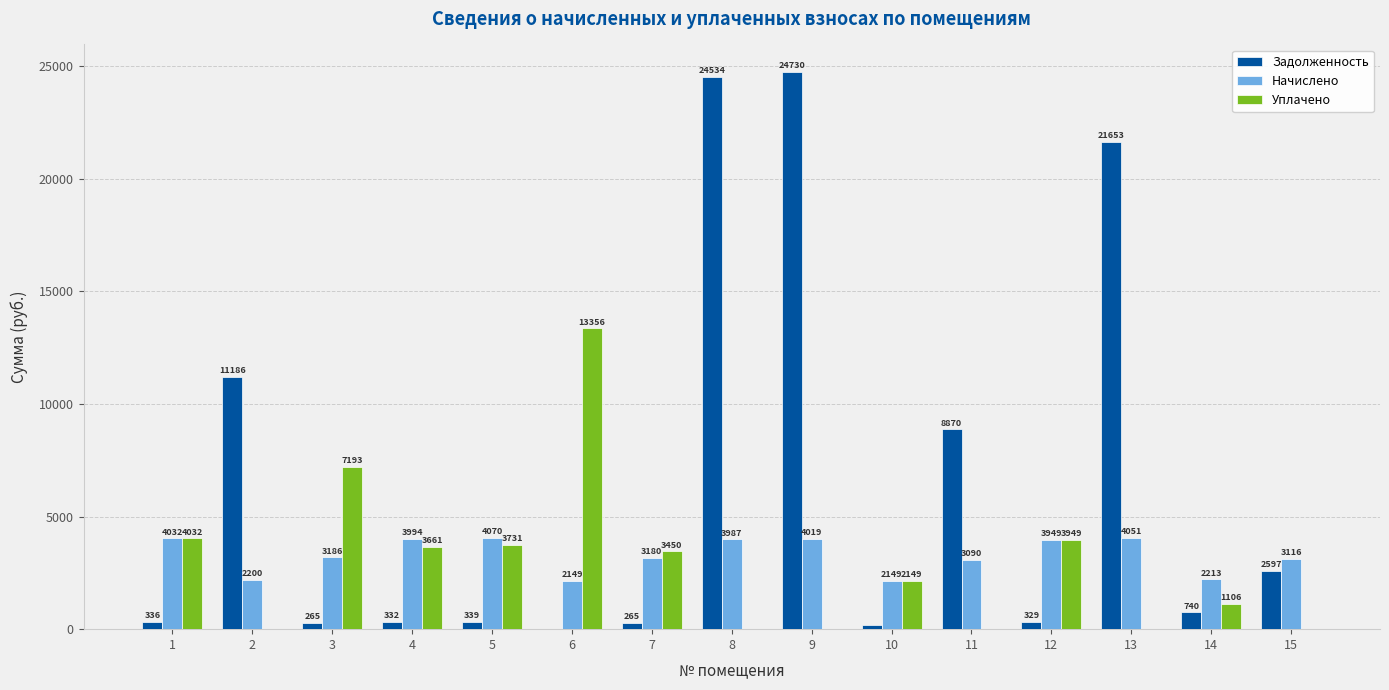

How many data points in Начислено are above 3186?

8